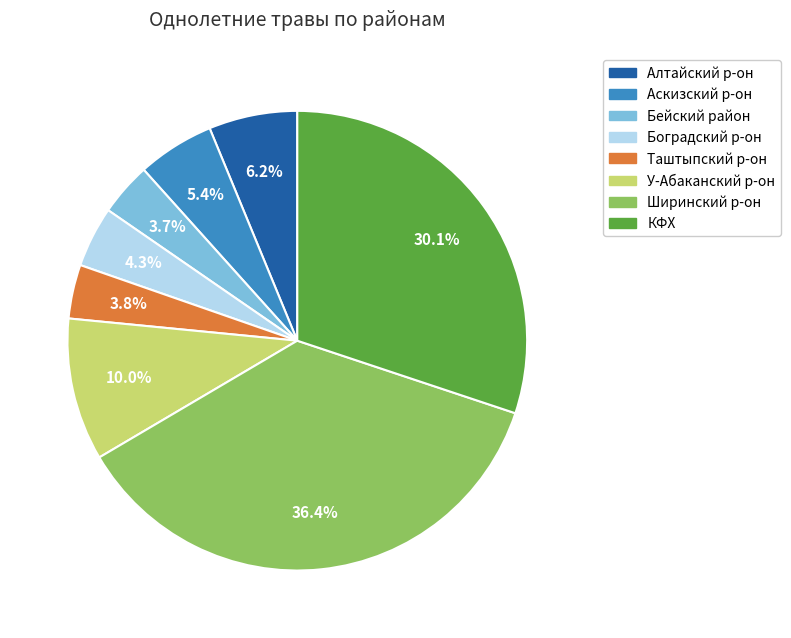

Is there any slice that represents more than half of the pie?

No